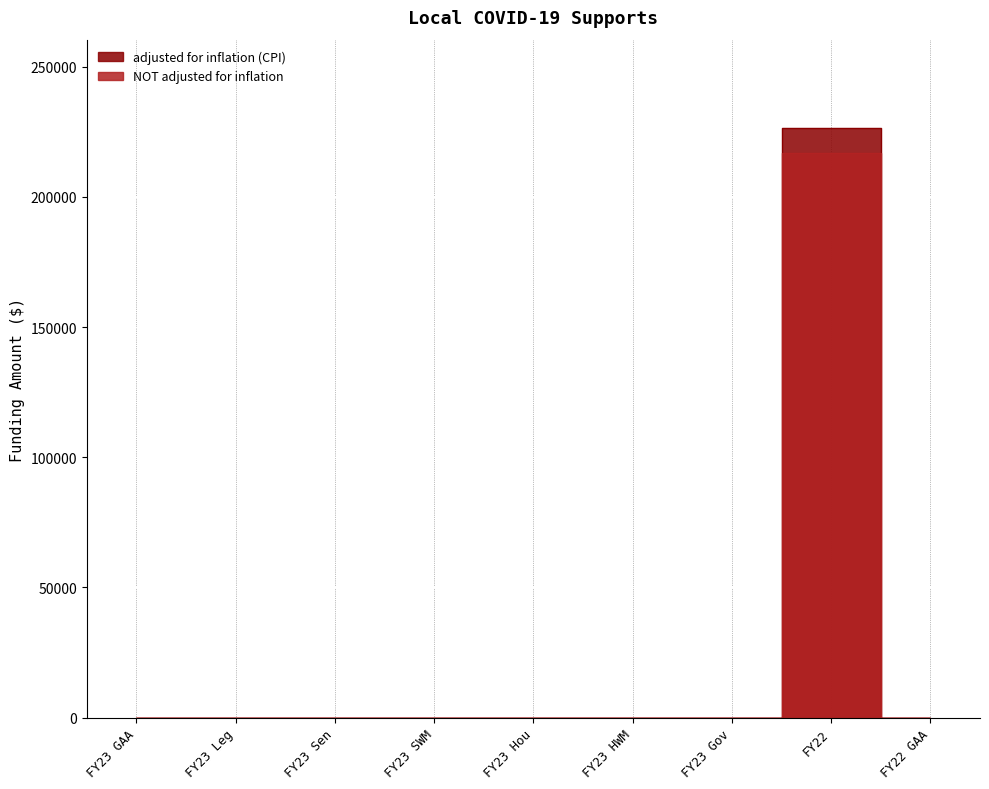

List the series in order of their peak value, lowest first.

NOT adjusted for inflation, adjusted for inflation (CPI)